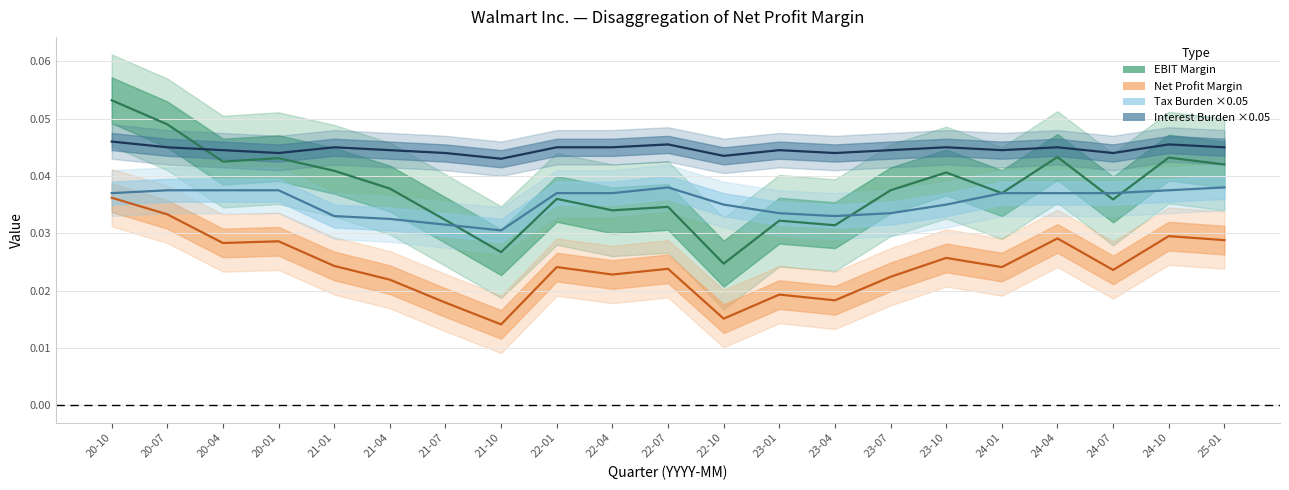

Count the number of data series in this chart.

4